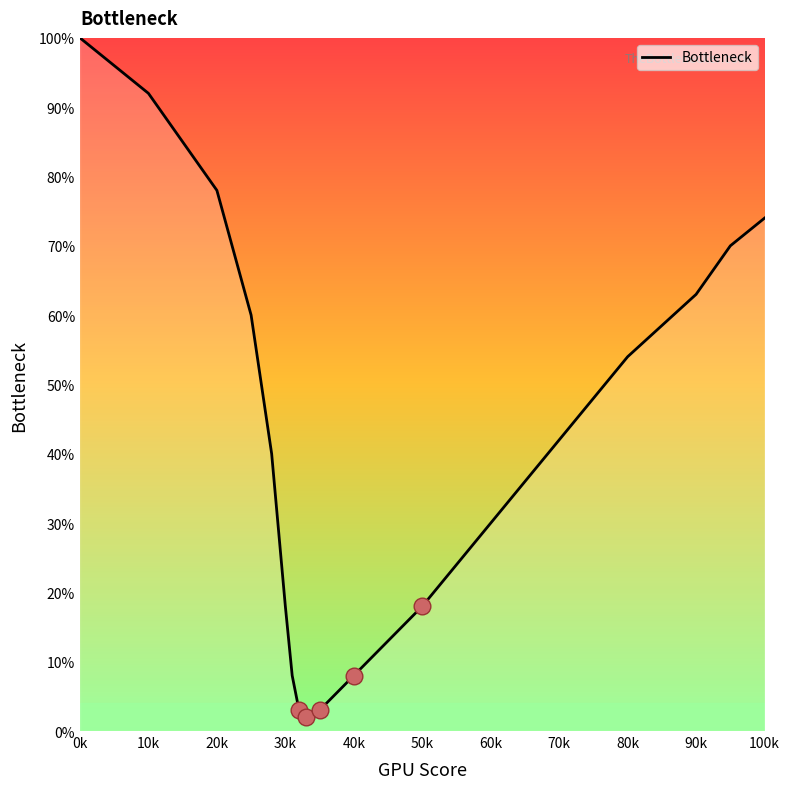

What is the difference between the maximum and minimum values?

98